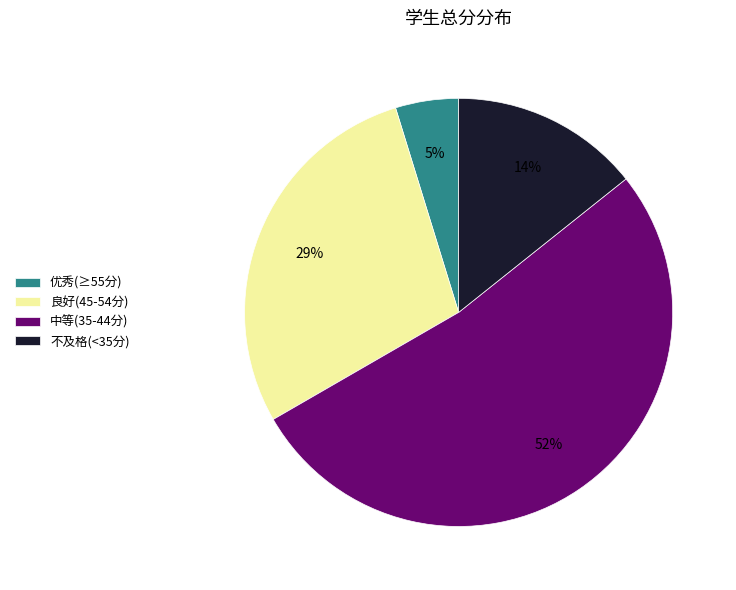

The 不及格(<35分) slice represents 1% of the pie. True or false?

False